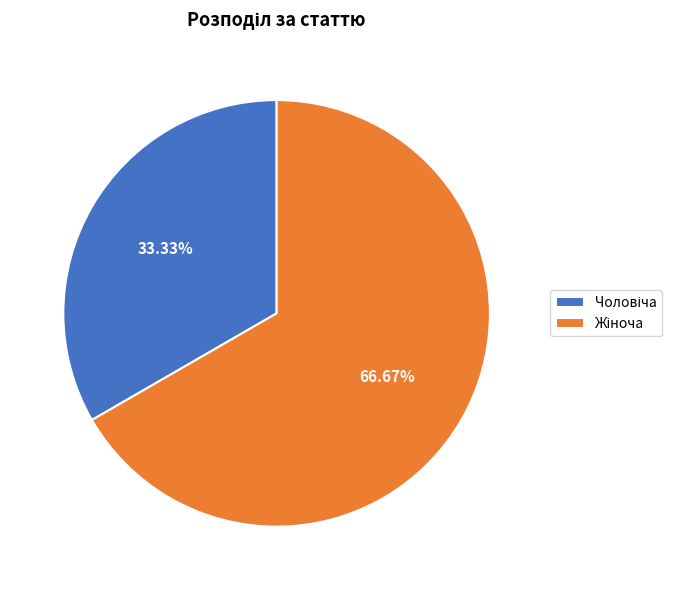

Is there any slice that represents more than half of the pie?

Yes